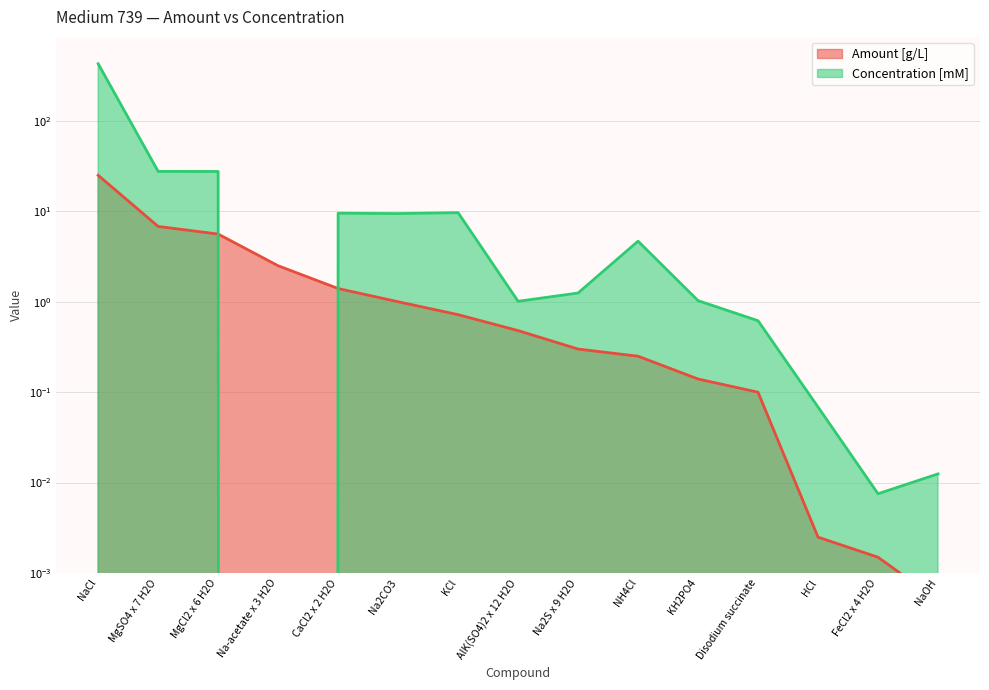

What is the difference between the second highest and minimum values in the Amount [g/L] series?

6.8